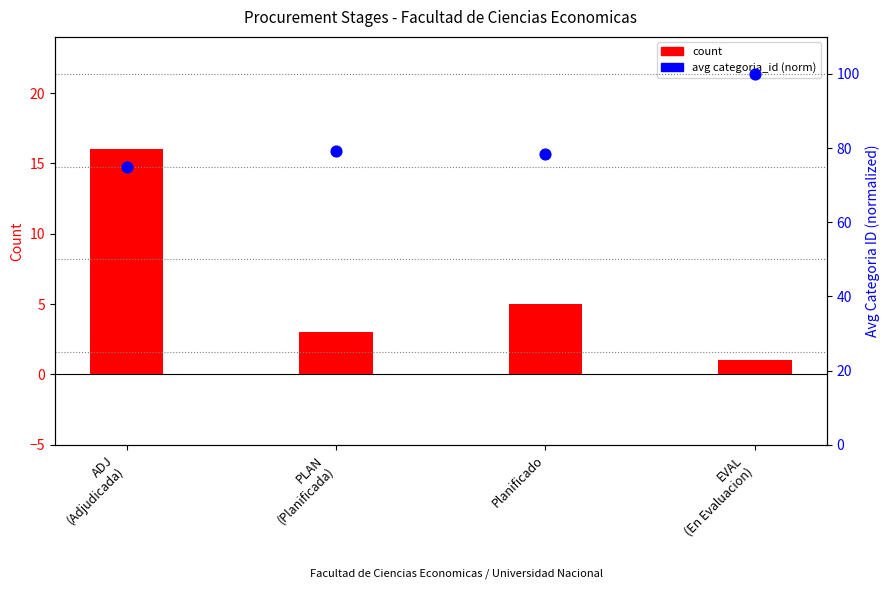

Which series has the largest total across all categories?

avg categoria_id (norm)